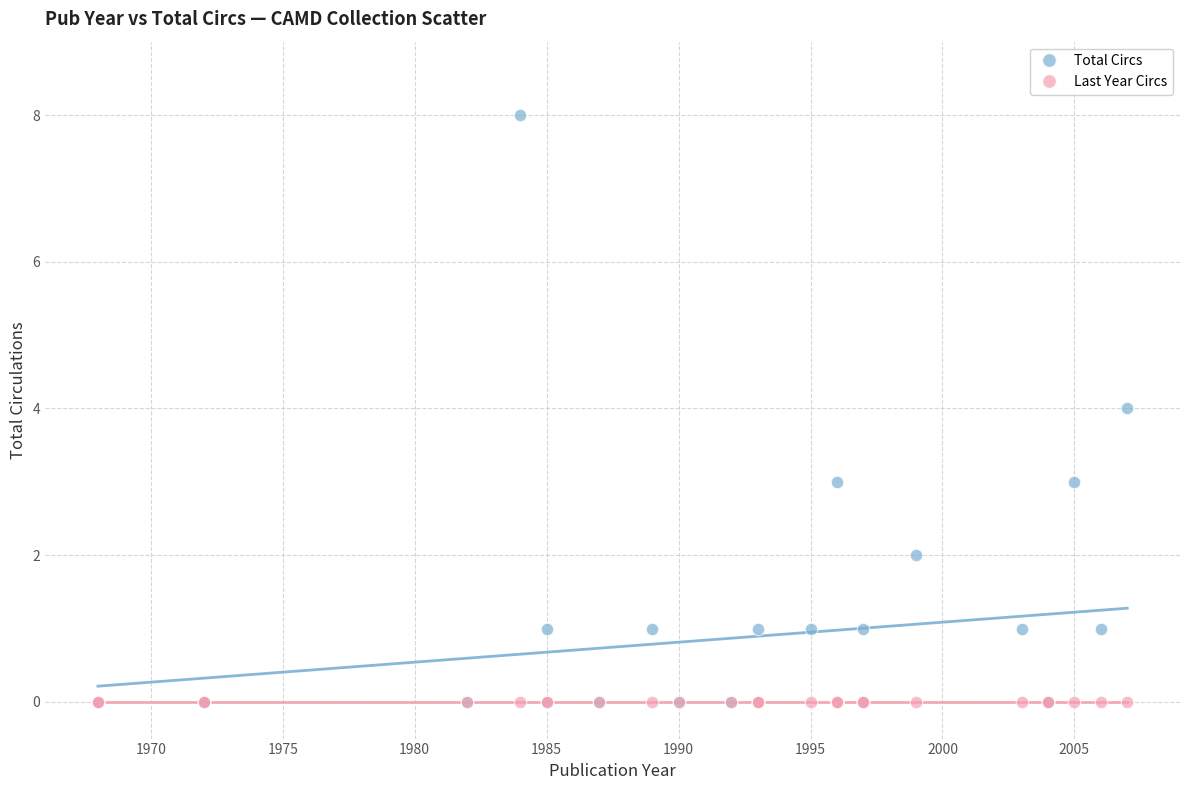

What are all the series names shown in the legend?

Total Circs, Last Year Circs